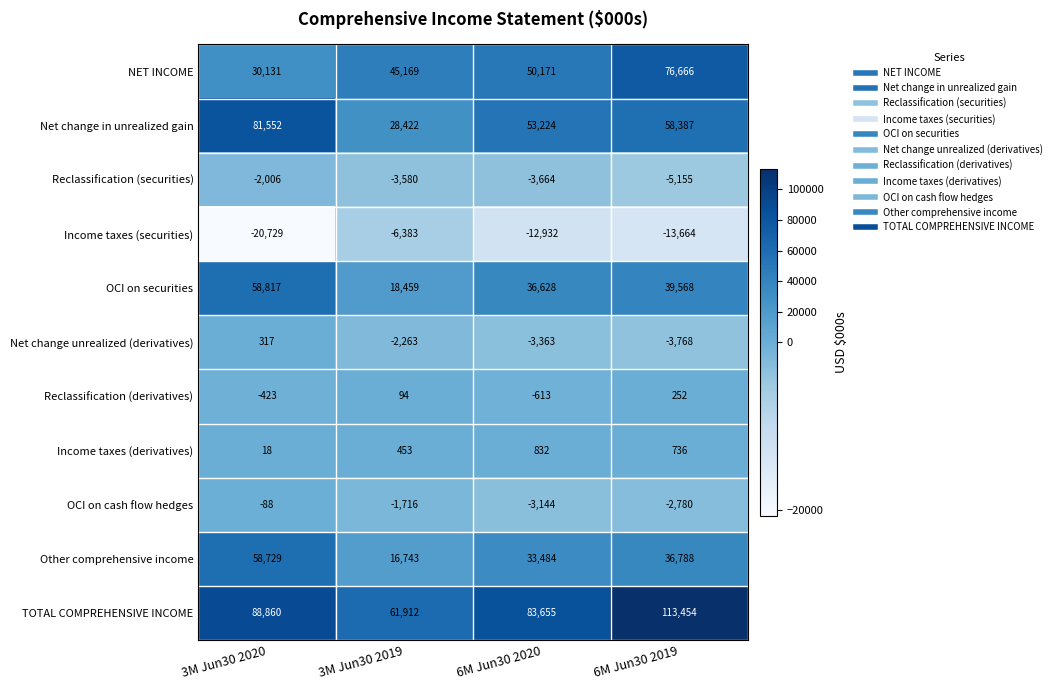

Read the Reclassification (derivatives) value at 3M Jun30 2020, to the nearest 50.

-400